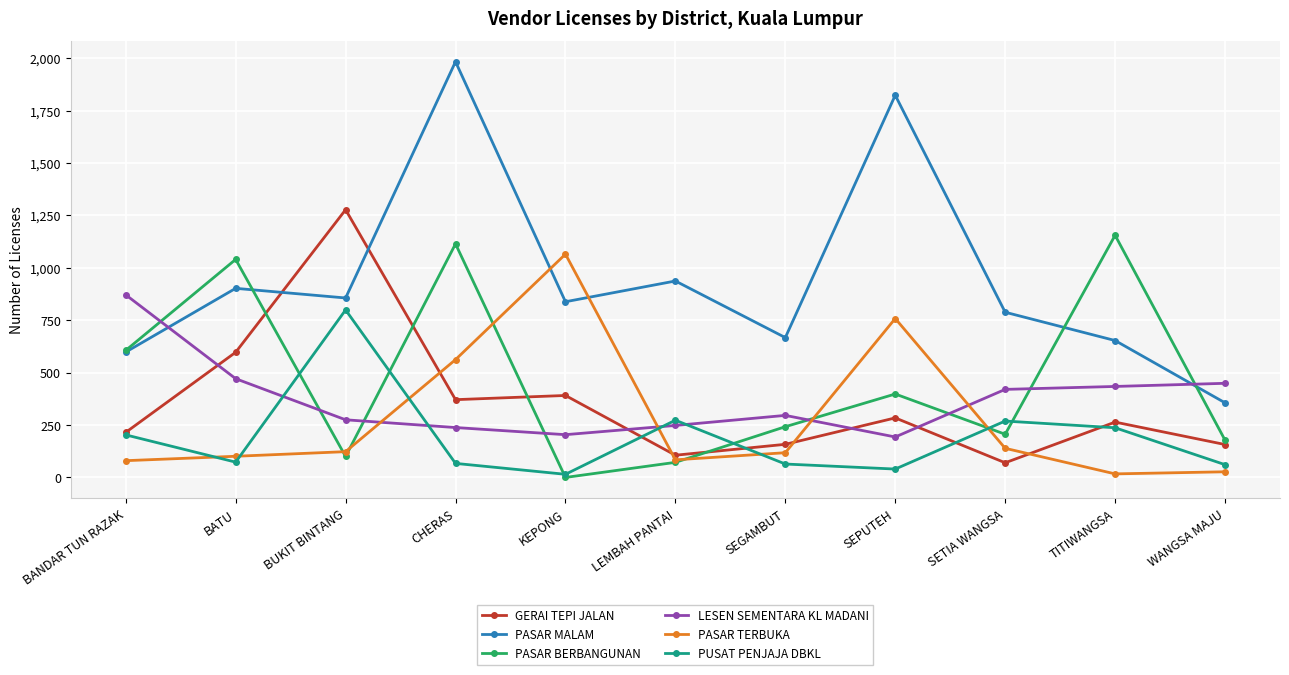

Which series has the largest total across all categories?

PASAR MALAM